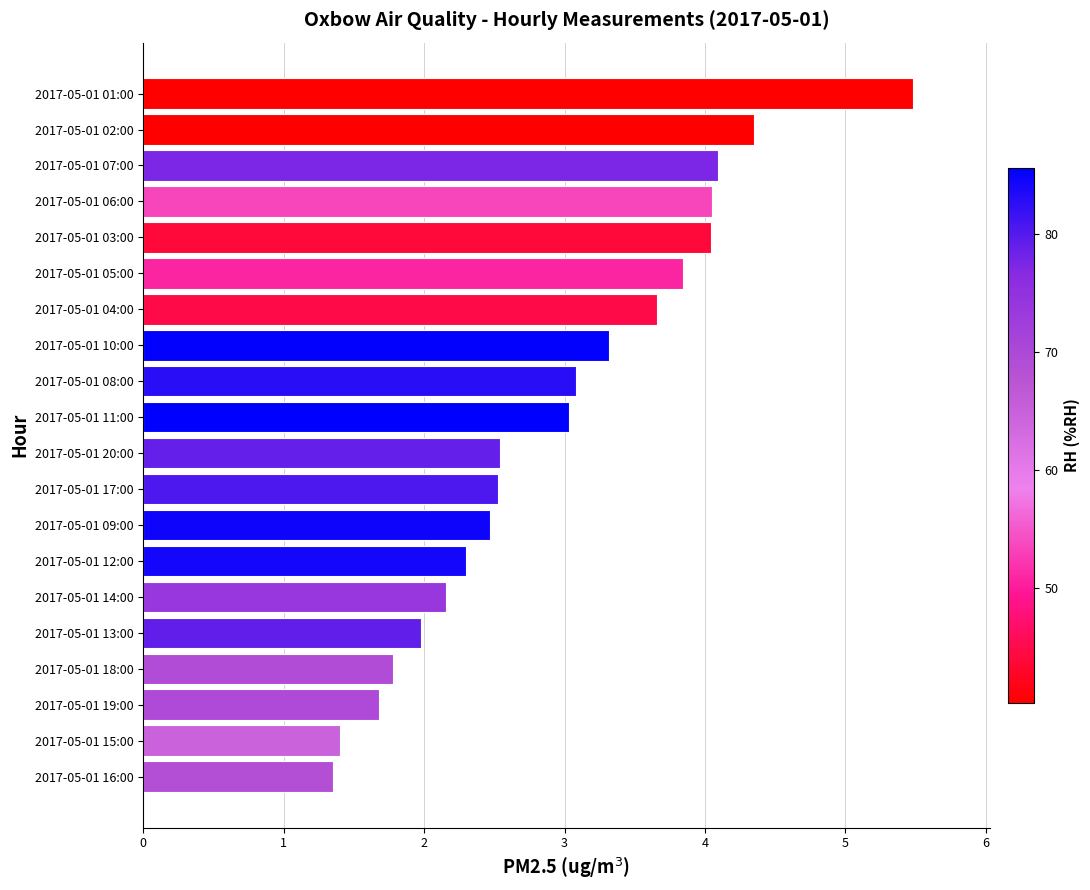

The chart shows a value of 6.3 at 2017-05-01 02:00. True or false?

False